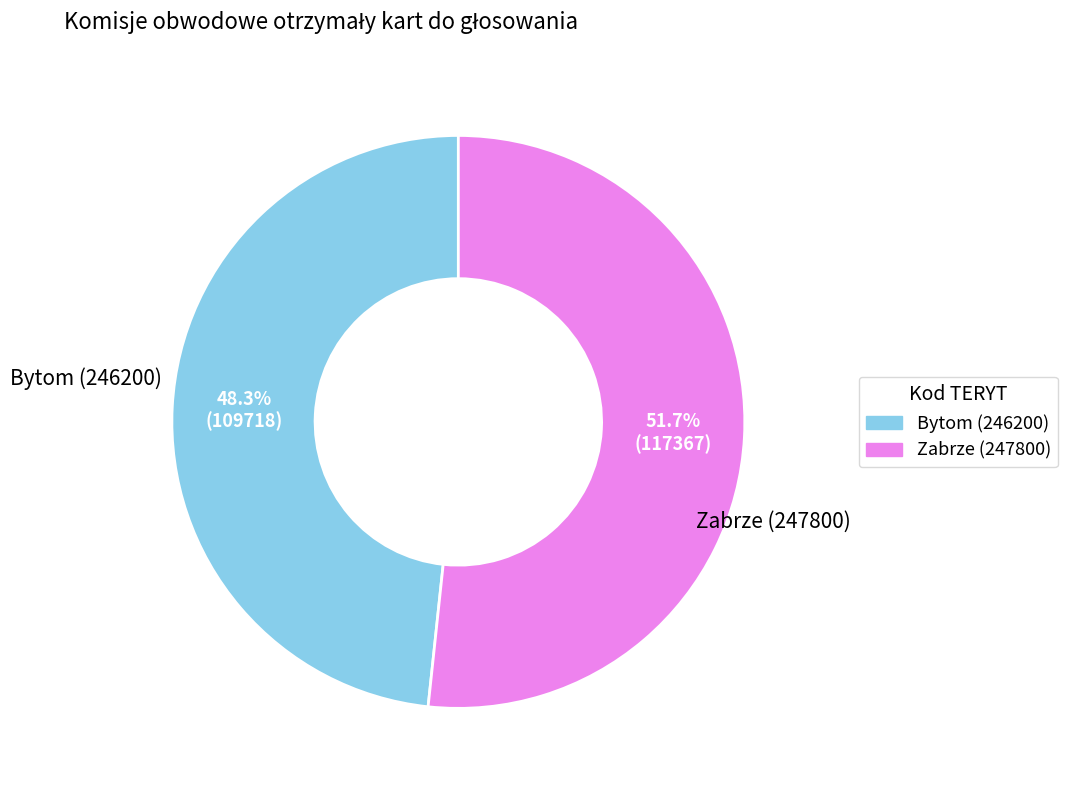

Is there a majority slice in this chart?

Yes